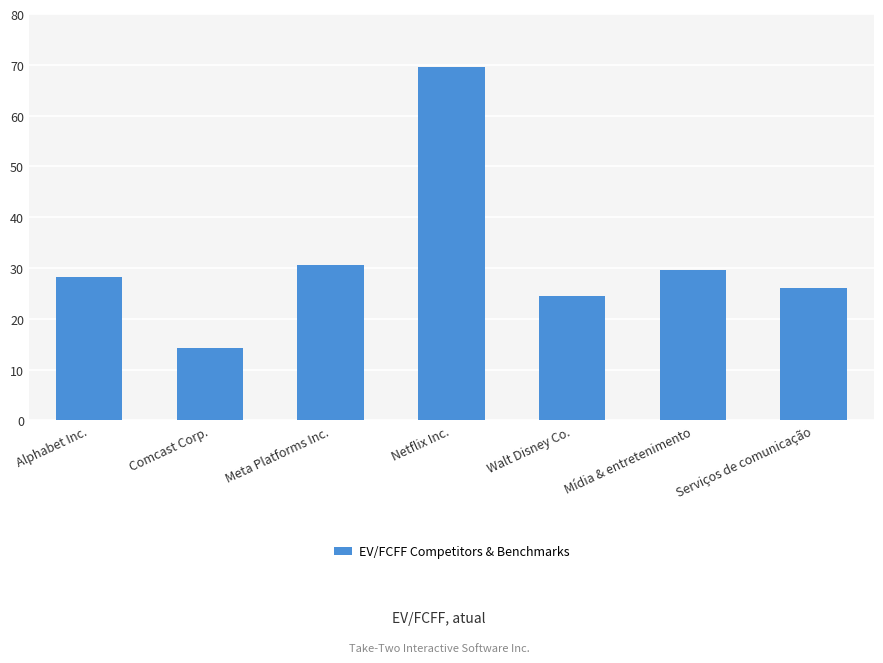

What is the label of the 2nd bar from the left?

Comcast Corp.